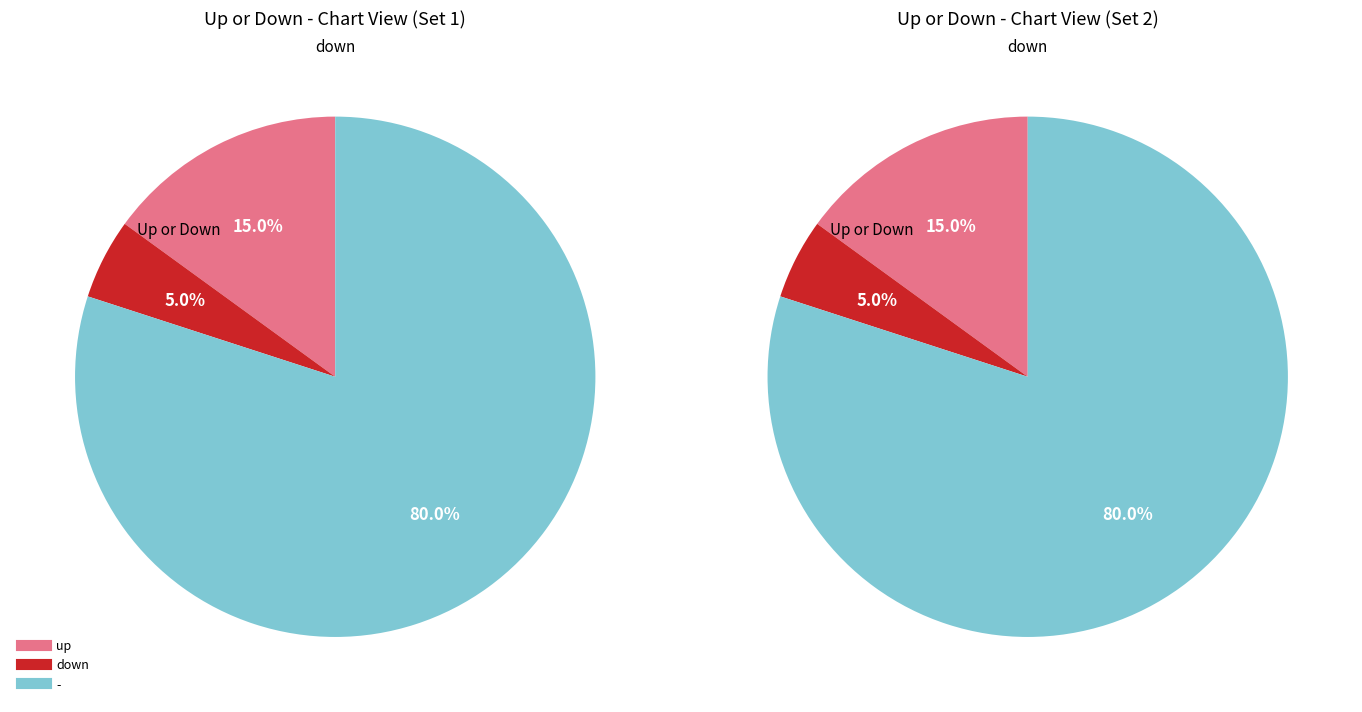

Does - account for over 50% of the chart?

Yes